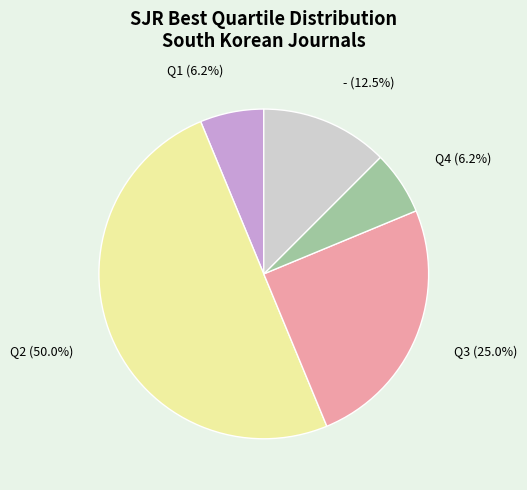

Is Q3 the majority of the pie?

No